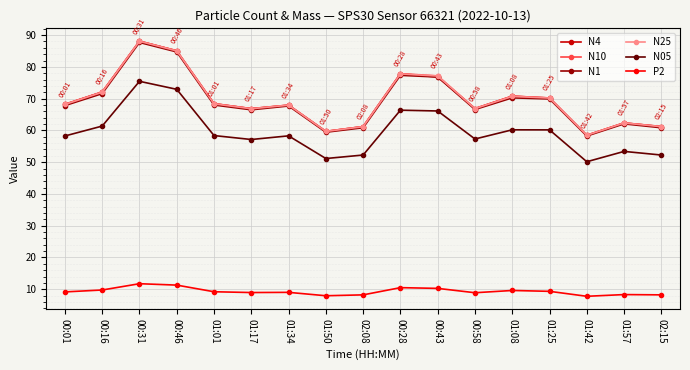

True or false: P2 and N05 intersect in this chart.

False